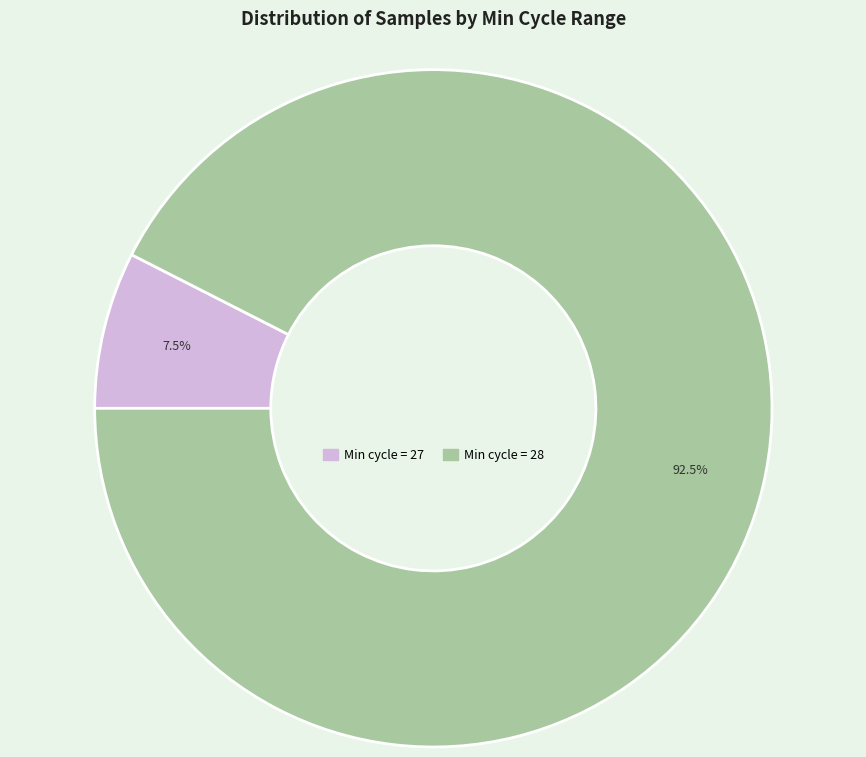

Is there any slice that represents more than half of the pie?

Yes